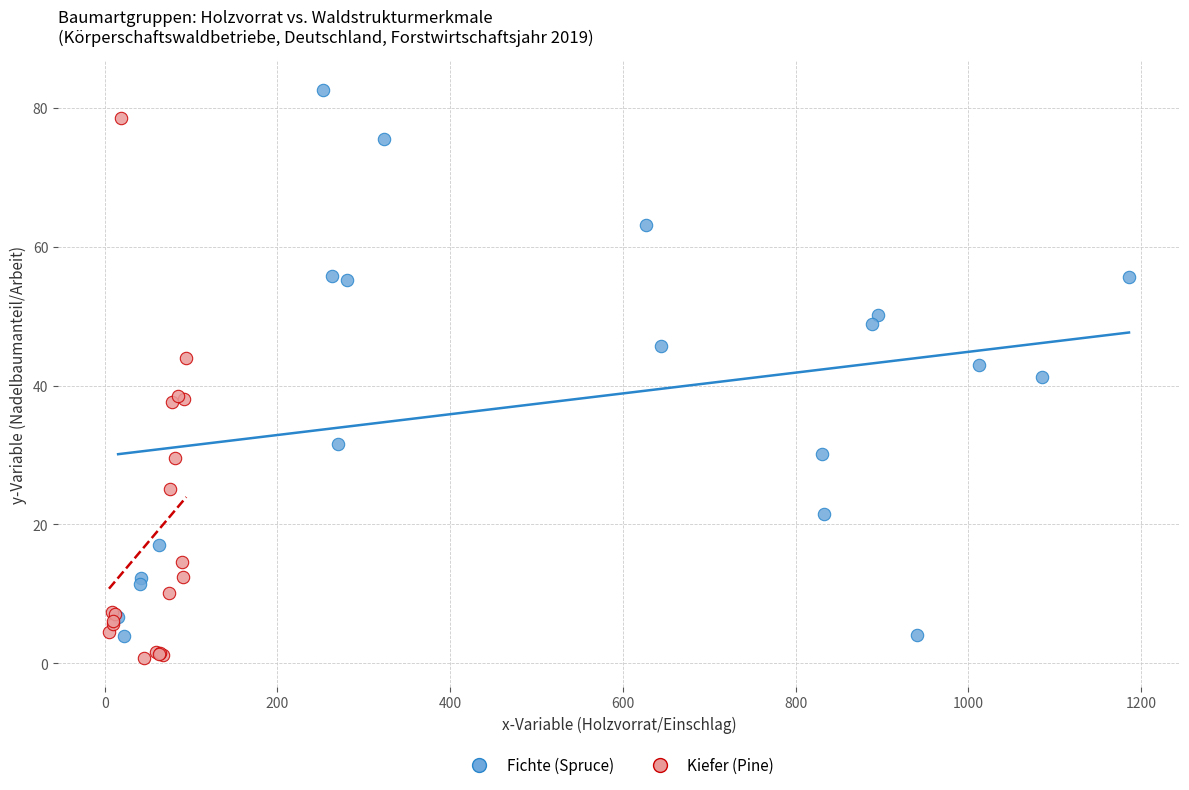

Which series reaches the maximum Y coordinate?

Fichte (Spruce)